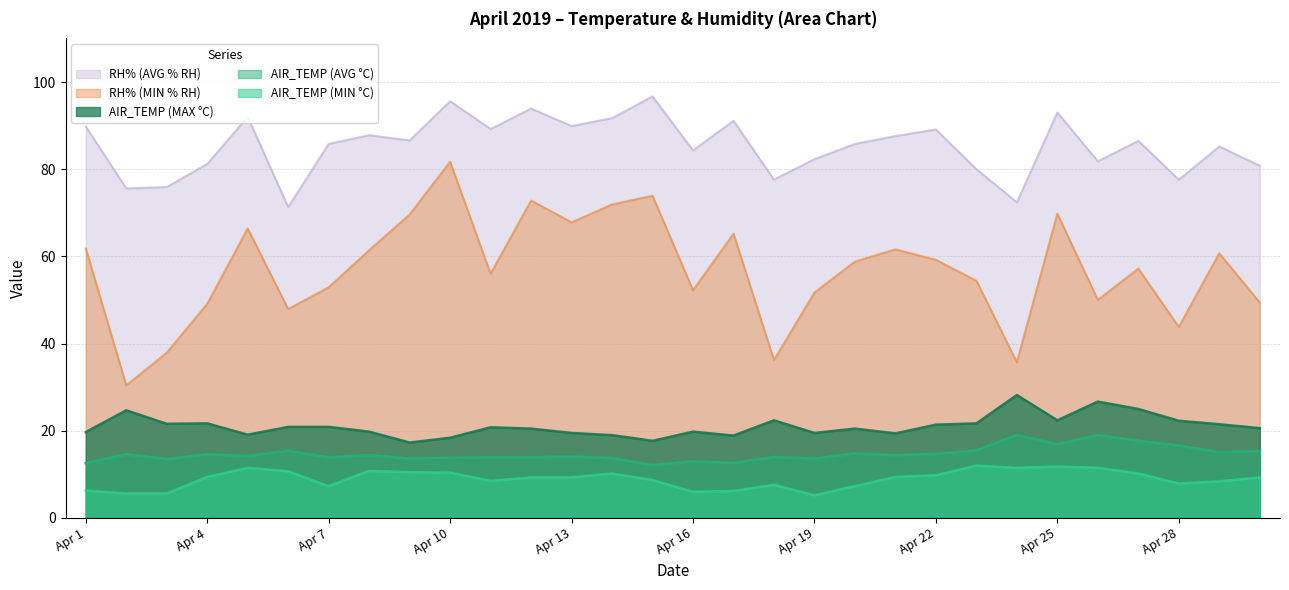

What is the difference between the highest and lowest values at Apr 29?

76.8